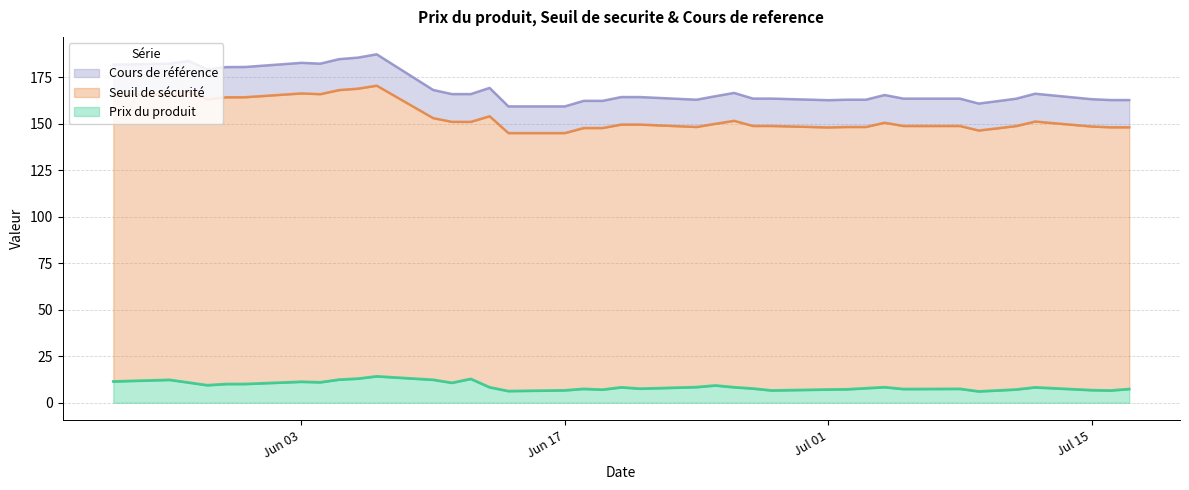

Reading right to left, transcribe all the data shown in this chart.

Prix du produit: 38=11.4	37=12.3	36=10.8	35=9.4	34=10.0	33=10.1	32=11.2	31=11.0	30=12.4	29=12.9	28=14.2	27=12.3	26=10.7	25=12.8	24=8.3	23=6.2	22=6.7	21=7.4	20=7.0	19=8.3	18=7.5	17=8.4	16=9.3	15=8.3	14=7.6	13=6.6	12=7.1	11=7.2	10=7.8	9=8.3	8=7.3	7=7.4	6=6.1	5=6.6	4=7.1	3=8.2	2=6.8	1=6.5	0=7.3
Seuil de securite: 38=165.4	37=165.8	36=167.1	35=163.0	34=164.2	33=164.2	32=166.3	31=165.9	30=168.1	29=168.8	28=170.4	27=153.0	26=151.0	25=151.0	24=154.0	23=144.9	22=144.9	21=147.7	20=147.7	19=149.5	18=149.5	17=148.2	16=149.9	15=151.5	14=148.8	13=148.8	12=148.0	11=148.2	10=148.2	9=150.5	8=148.7	7=148.7	6=146.3	5=147.5	4=148.7	3=151.2	2=148.5	1=148.1	0=148.1
Cours de reference: 38=181.7	37=182.2	36=183.7	35=179.2	34=180.4	33=180.5	32=182.7	31=182.3	30=184.7	29=185.5	28=187.3	27=168.1	26=165.9	25=165.9	24=169.2	23=159.3	22=159.3	21=162.3	20=162.3	19=164.3	18=164.3	17=162.9	16=164.8	15=166.5	14=163.5	13=163.5	12=162.6	11=162.9	10=162.9	9=165.4	8=163.5	7=163.5	6=160.8	5=162.1	4=163.4	3=166.1	2=163.2	1=162.7	0=162.7